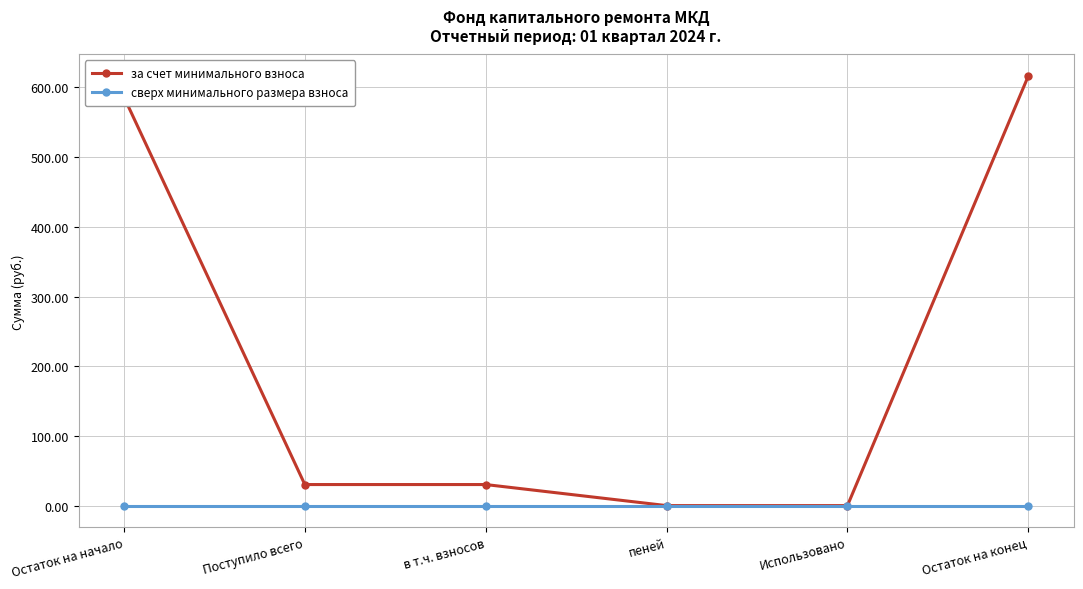

Which label corresponds to the largest value in the chart?

Остаток на конец